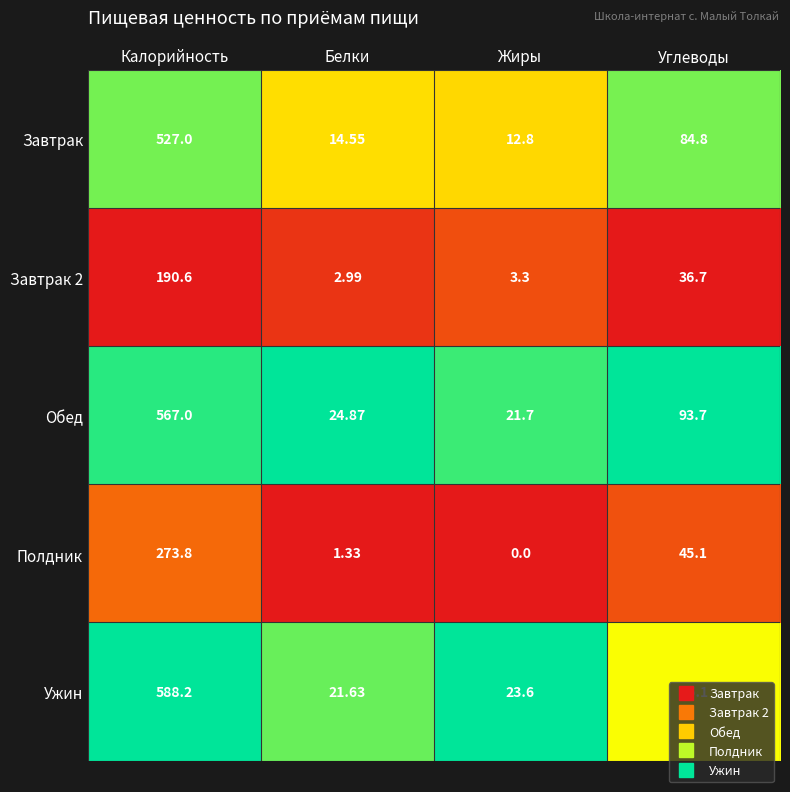

Which category has the highest value across all series?

Калорийность